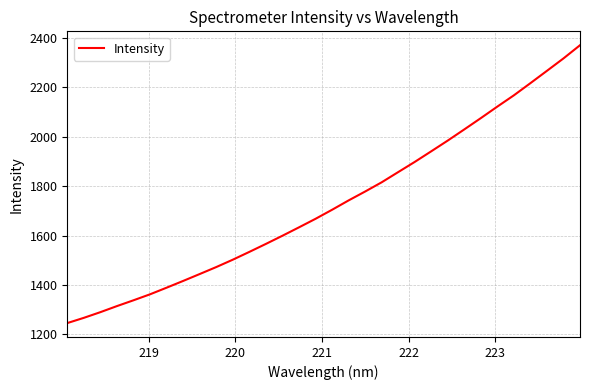

Reading left to right, what are all the values shown in this chart?

1245.7	1266.9	1289.9	1314.5	1337.9	1362.2	1389.0	1416.3	1444.2	1472.4	1502.2	1533.8	1566.1	1599.2	1633.1	1667.6	1704.2	1742.1	1778.1	1815.4	1856.7	1897.9	1940.9	1984.4	2029.5	2075.2	2121.9	2167.5	2216.7	2266.5	2316.7	2370.1